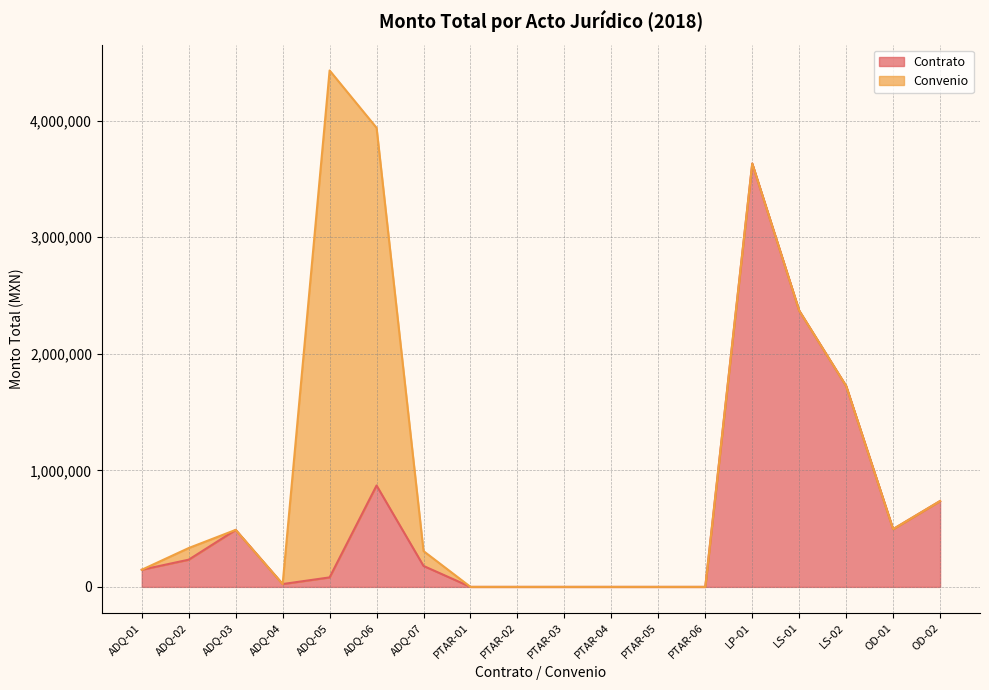

At which category is the sum across all series the highest?

ADQ-05